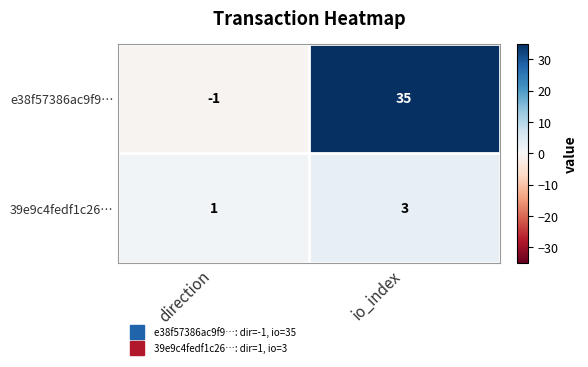

What is the total value across all series at io_index?

38